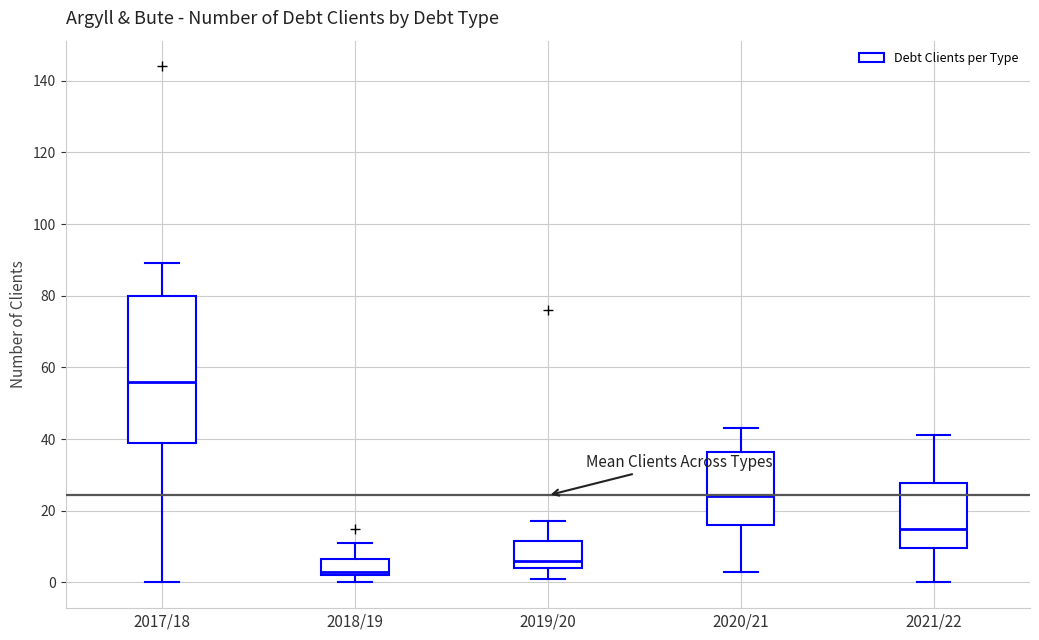

Where does the lower whisker of the box for 2017/18 end on the y-axis? The values are not printed on the chart, so give them approximately, as read against the axis.

0